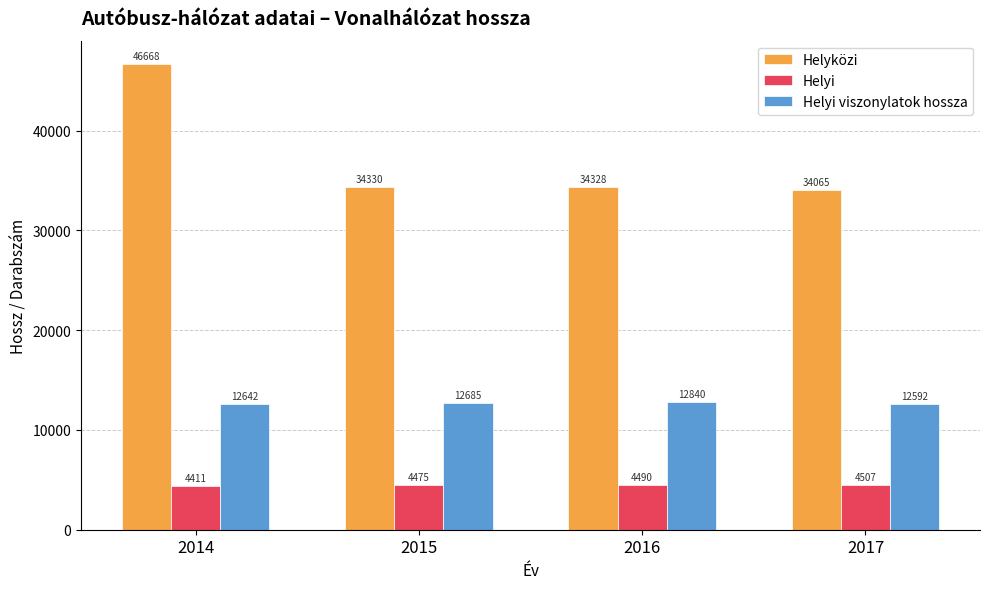

Which series changed the most between 2015 and 2016?

Helyi viszonylatok hossza